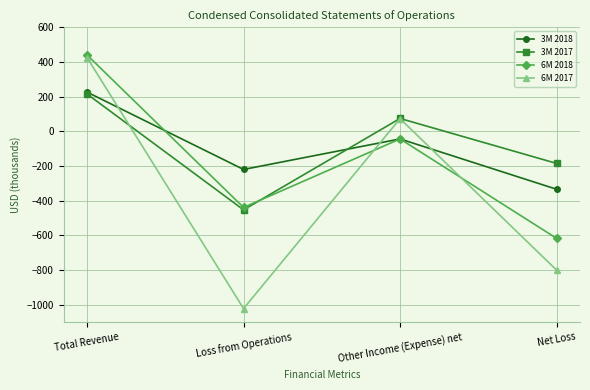

What is the difference between the second highest and second lowest values in the 6M 2018 series?

395